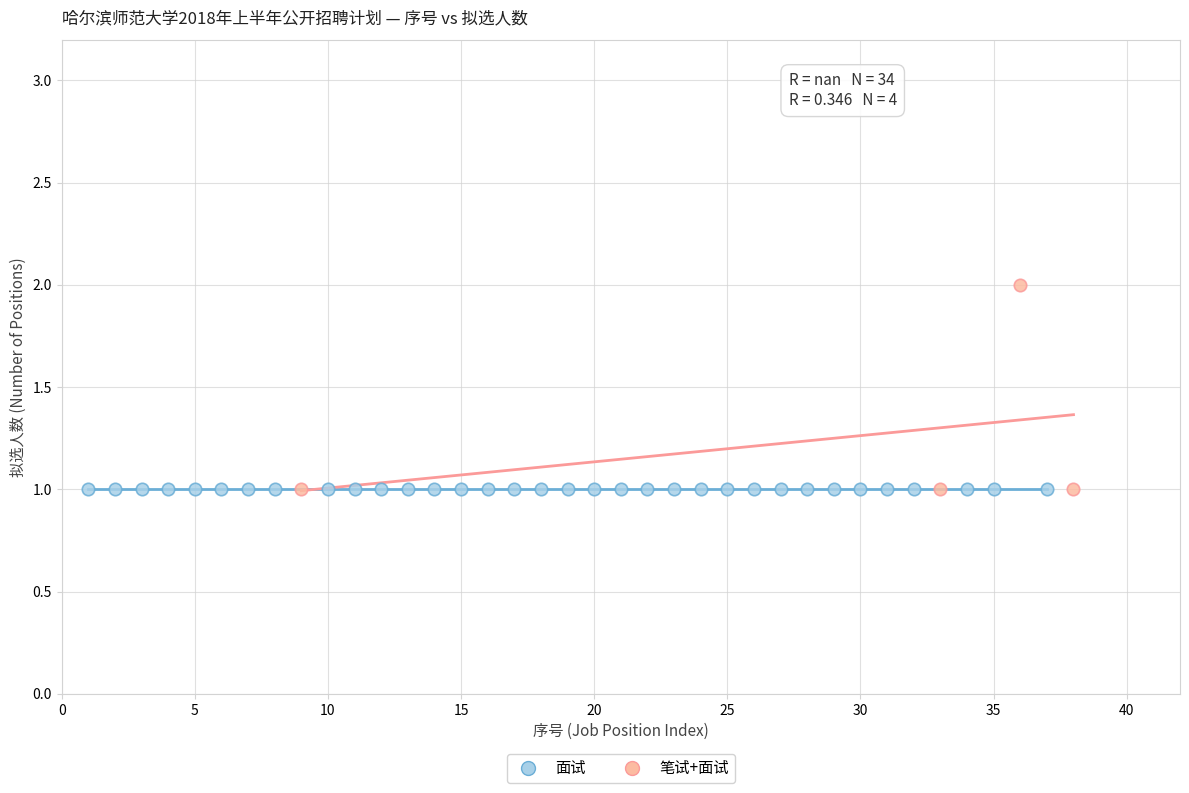

Which series contains the highest Y value?

笔试+面试